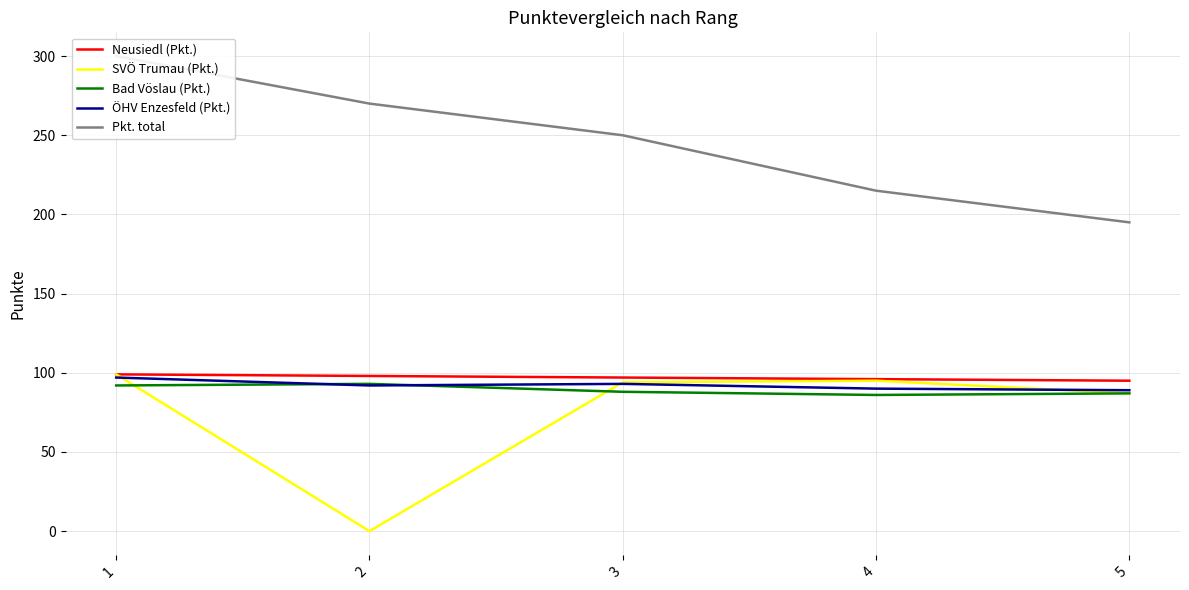

What is the sum of all Neusiedl (Pkt.) values?

485